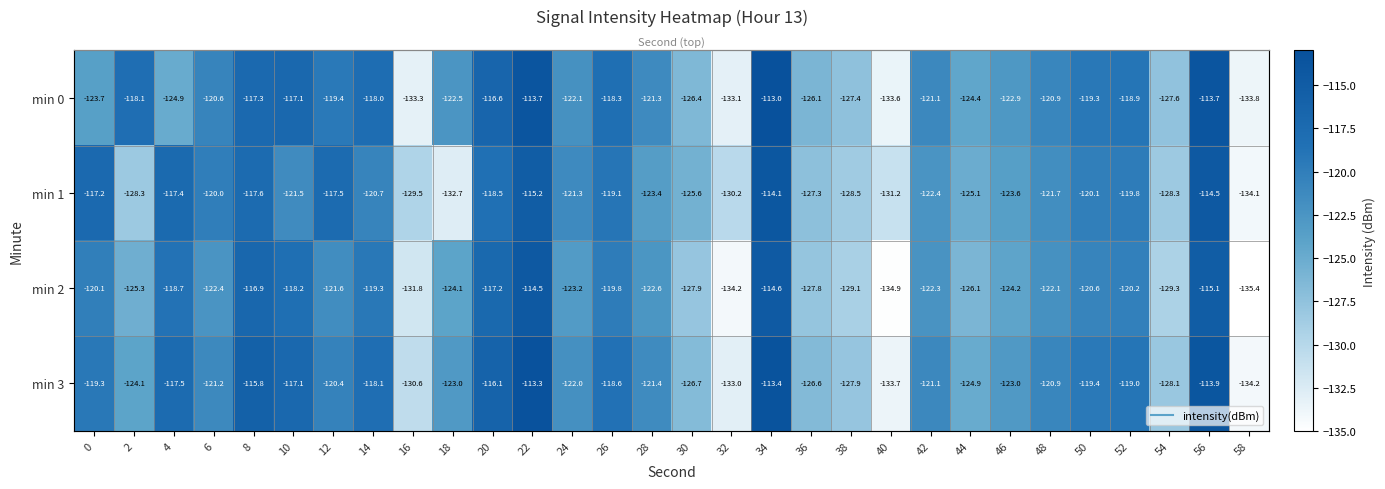

Rank the series at 24 from highest to lowest value.

min 1, min 3, min 0, min 2